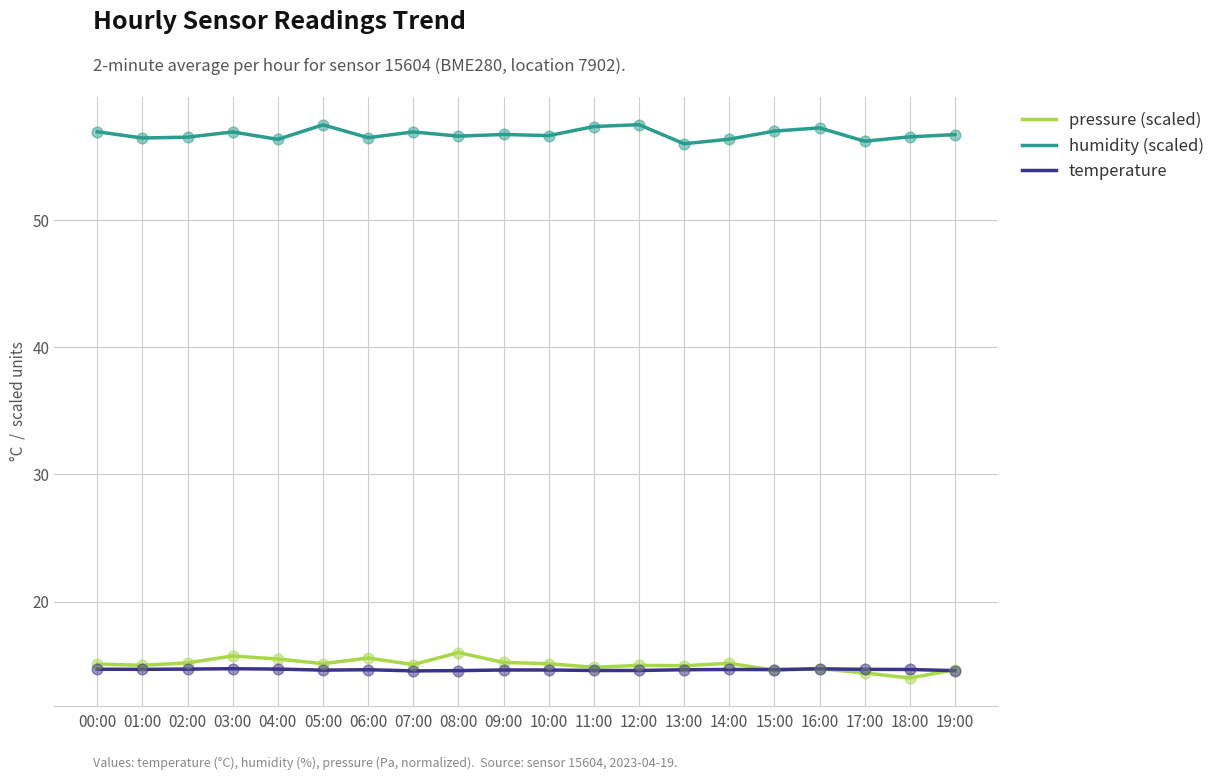

At how many categories does at least one series exceed 39?

20